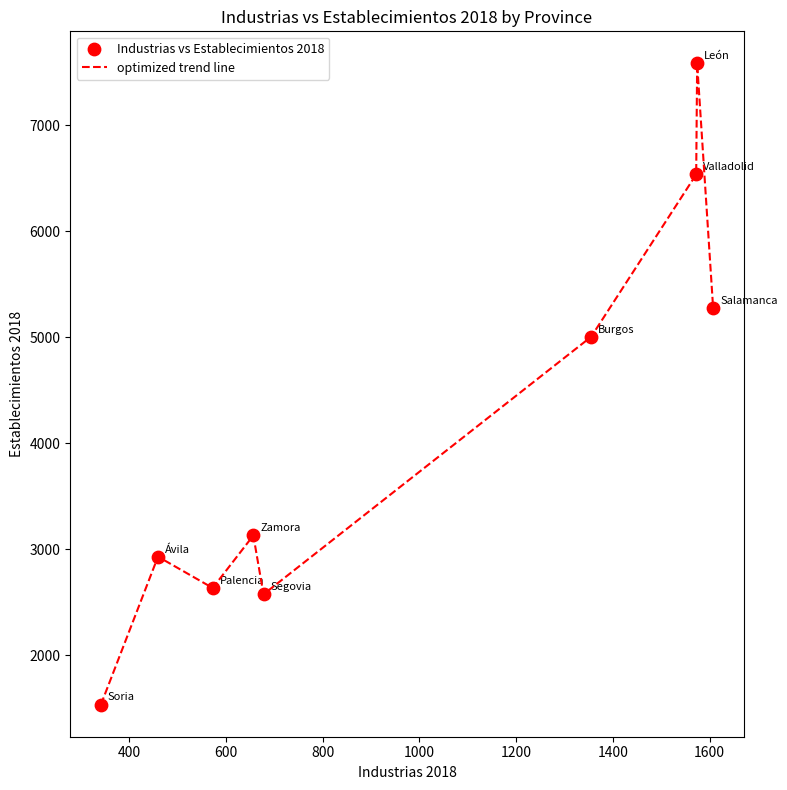

What is the maximum value shown in the chart?

7581